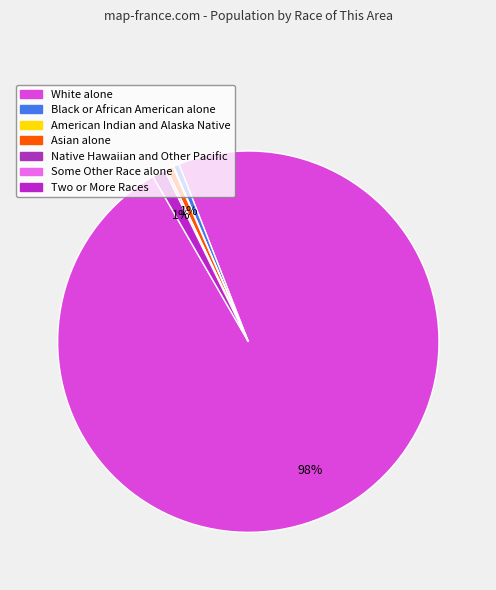

How many slices are in this pie chart?

7